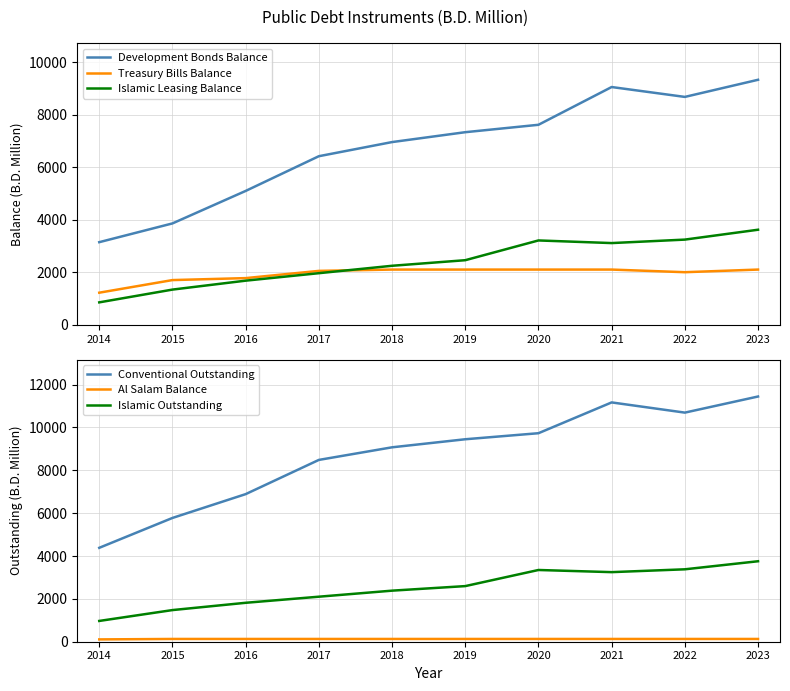

At which category is the sum across all series the highest?

2023